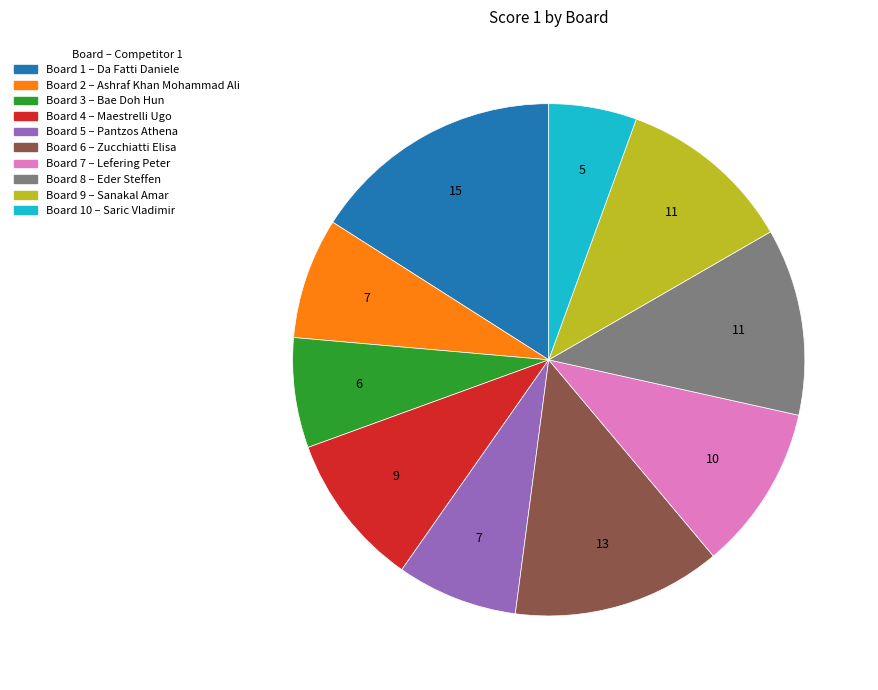

Is there a majority slice in this chart?

No